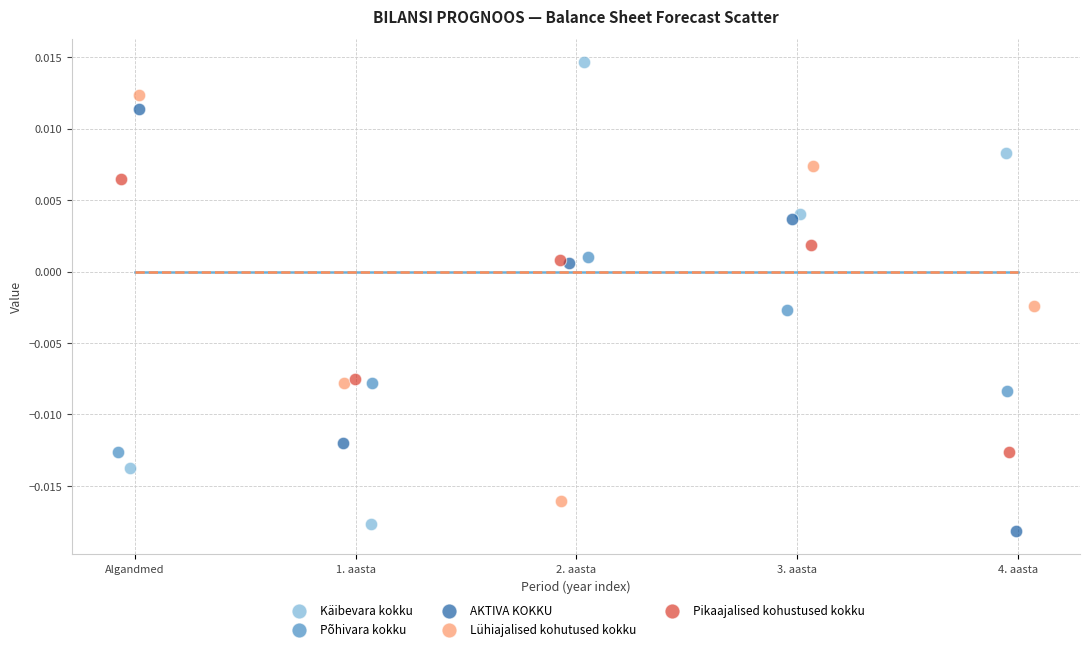

Which series reaches the minimum Y coordinate?

AKTIVA KOKKU